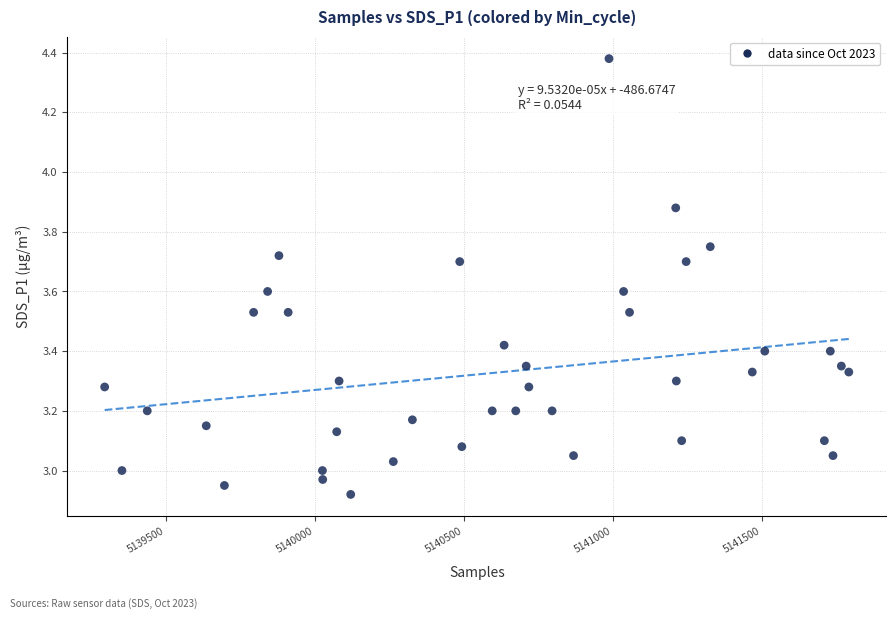

What is the range of X values (max minus min)?

2498.0